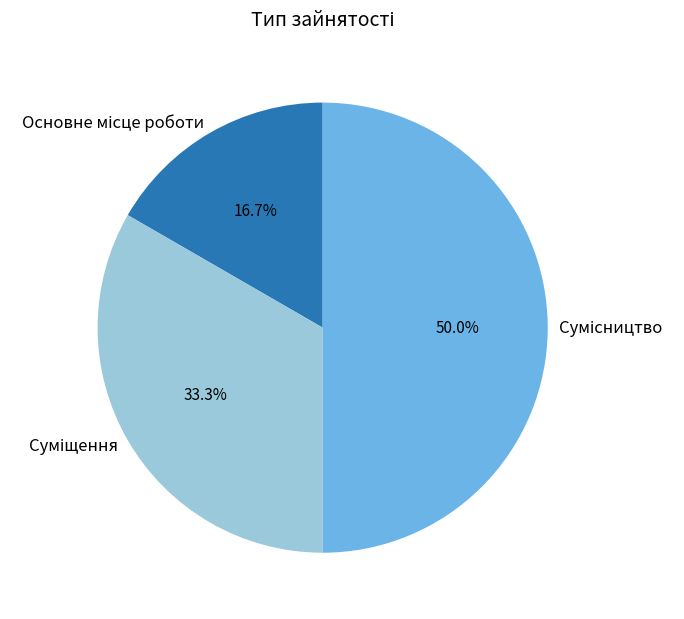

To the nearest percent, what portion does Суміщення represent?

33%